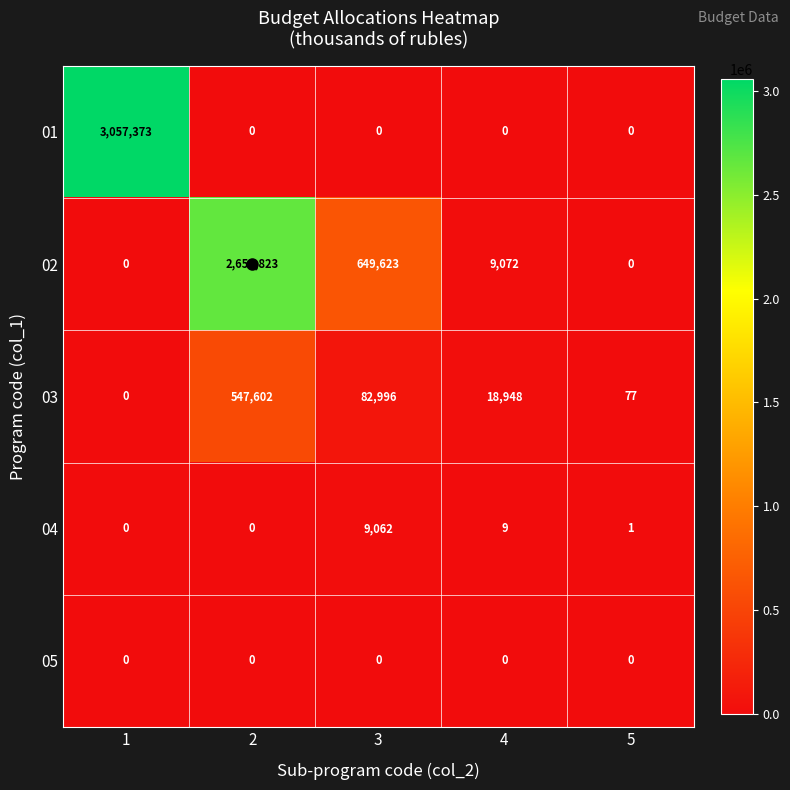

Which series has the largest total across all categories?

02